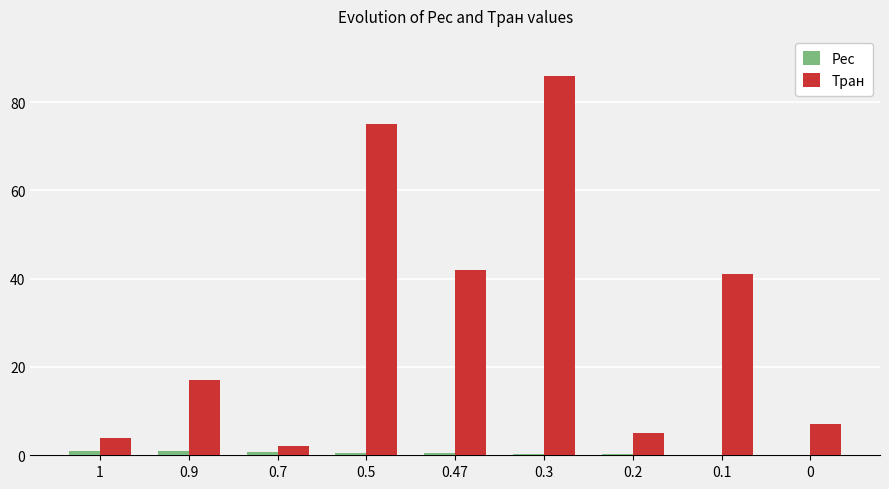

Which series changed the most between 1 and 0.47?

Тран